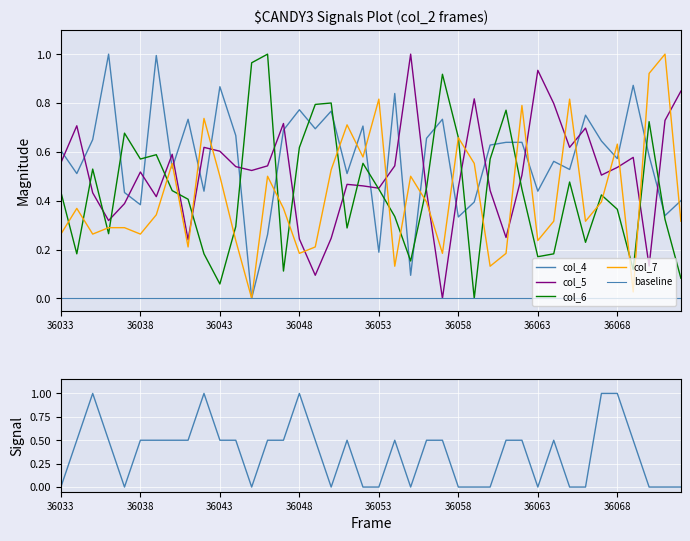

Which category has the lowest value in the col_4 series?

12